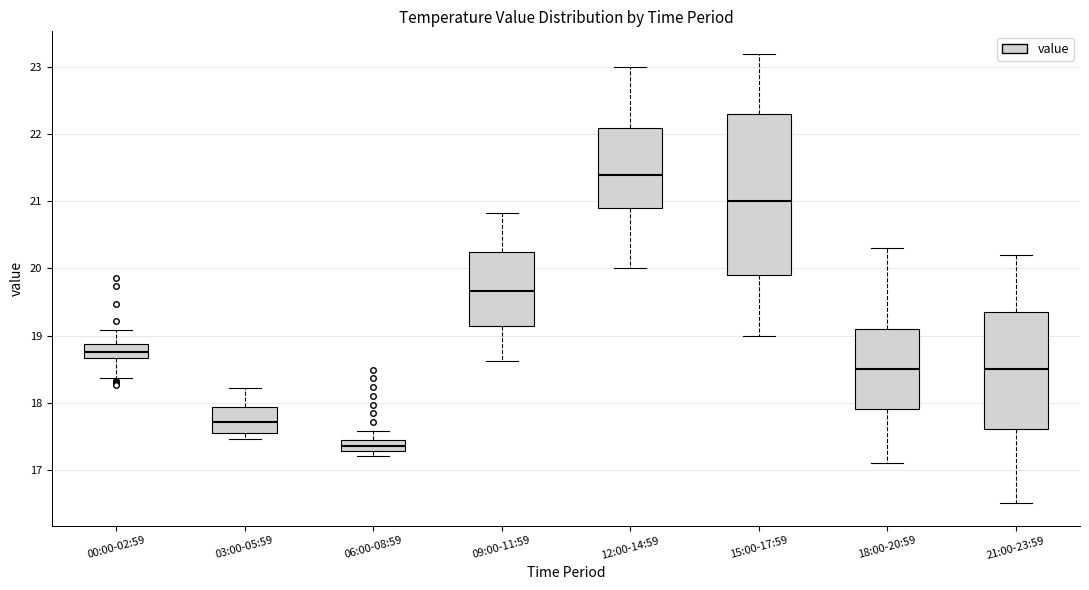

Reading left to right, read every box against the y-axis: the position of its median line, the range the box covers, and the ends of its whiskers. The values are not printed on the chart, so give them approximately, as read against the axis.

00:00-02:59: median 18.8, box 18.7 to 18.9, whiskers 18.4 to 19.1
03:00-05:59: median 17.7, box 17.5 to 17.9, whiskers 17.5 (just below the box's lower edge) to 18.2
06:00-08:59: median 17.4 (inside the box), box 17.3 to 17.4, whiskers 17.2 to 17.6
09:00-11:59: median 19.7, box 19.1 to 20.2, whiskers 18.6 to 20.8
12:00-14:59: median 21.4, box 20.9 to 22.1, whiskers 20.0 to 23.0
15:00-17:59: median 21.0, box 19.9 to 22.3, whiskers 19.0 to 23.2
18:00-20:59: median 18.5, box 17.9 to 19.1, whiskers 17.1 to 20.3
21:00-23:59: median 18.5, box 17.6 to 19.4, whiskers 16.5 to 20.2